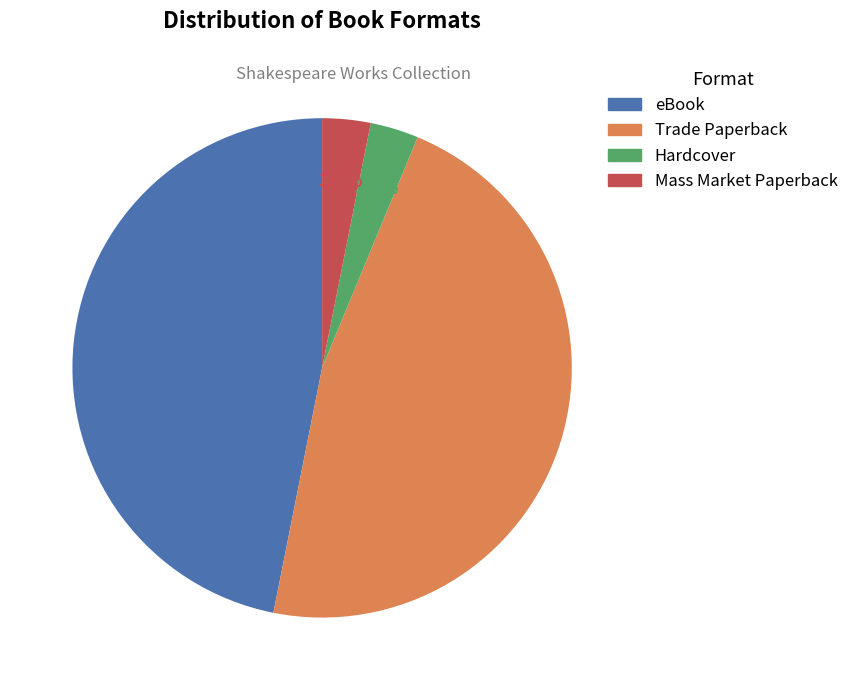

To the nearest percent, what percentage of the pie is eBook?

47%